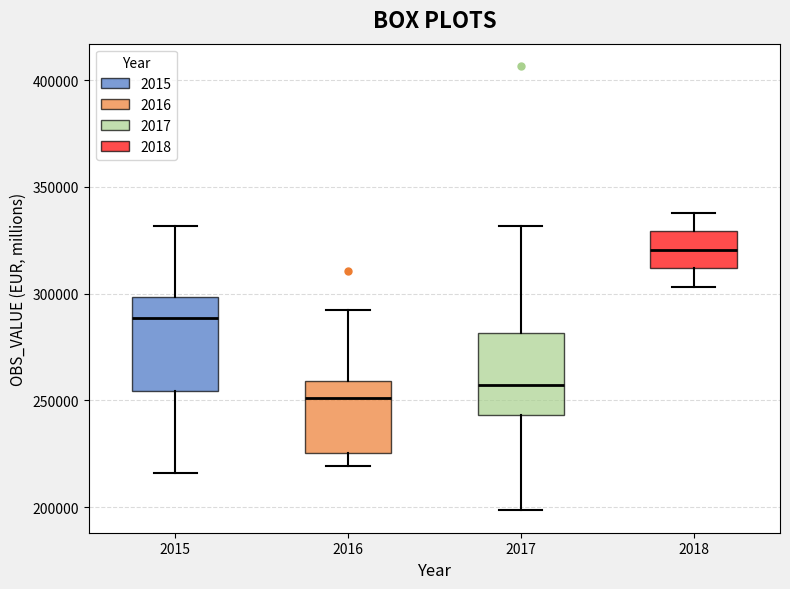

Comparing the boxes themselves (not the whiskers), which one is the tallest?

2015